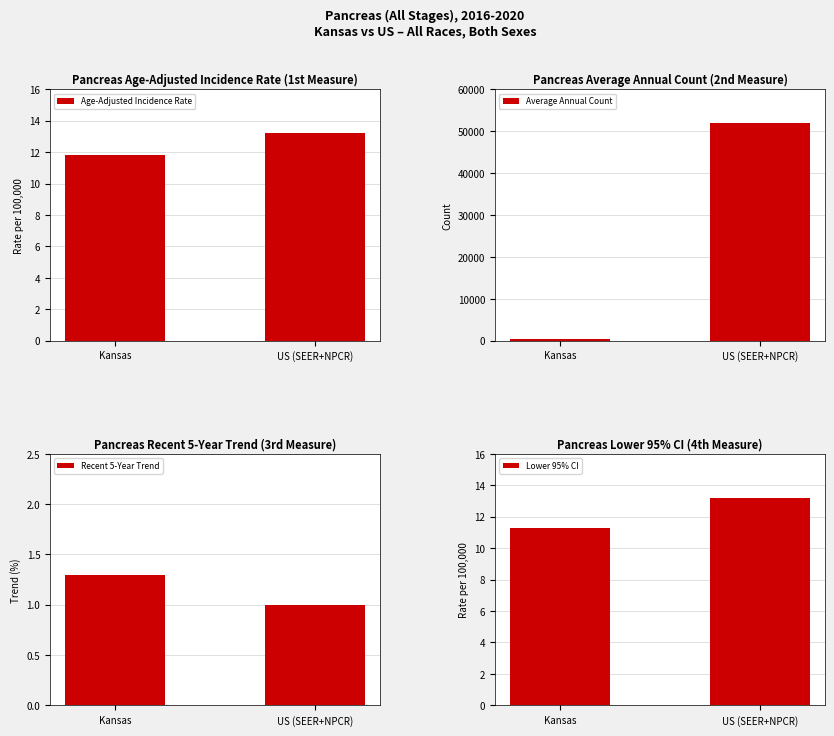

What is the average value of the Age-Adjusted Incidence Rate series?

12.5